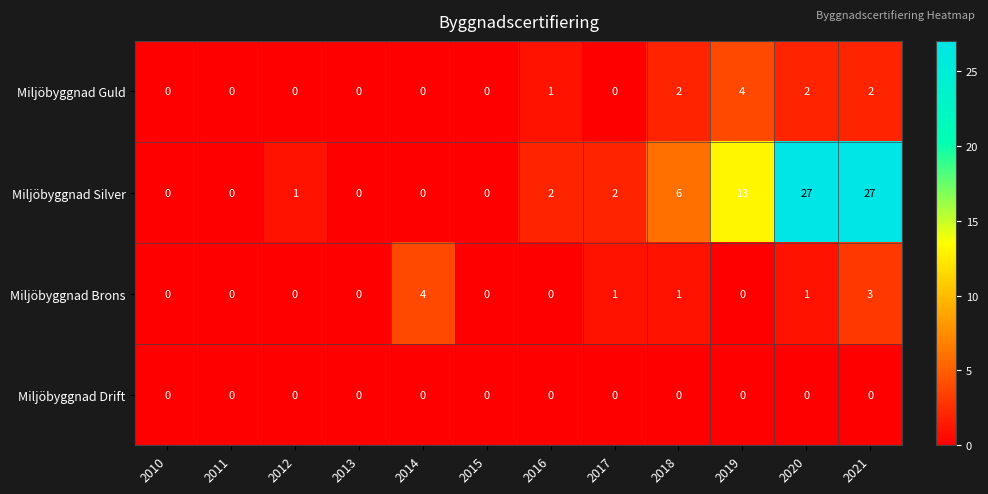

Between 2010 and 2016, which series saw the biggest shift?

Miljöbyggnad Silver